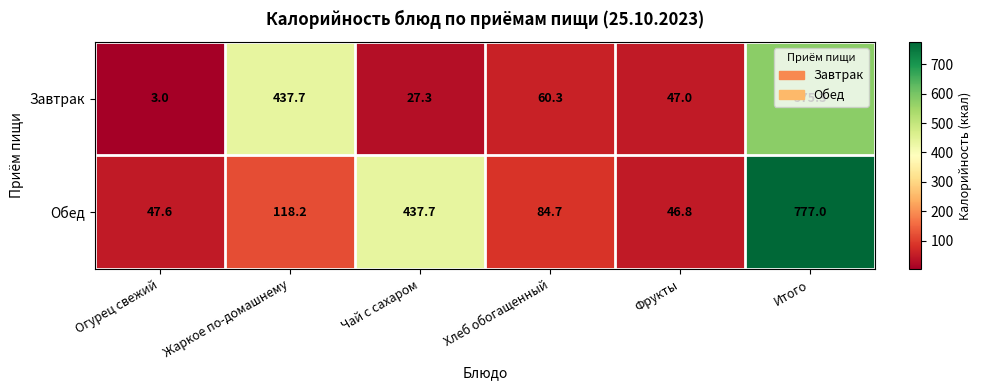

Is it true that Обед equals 64.8 at Фрукты?

False